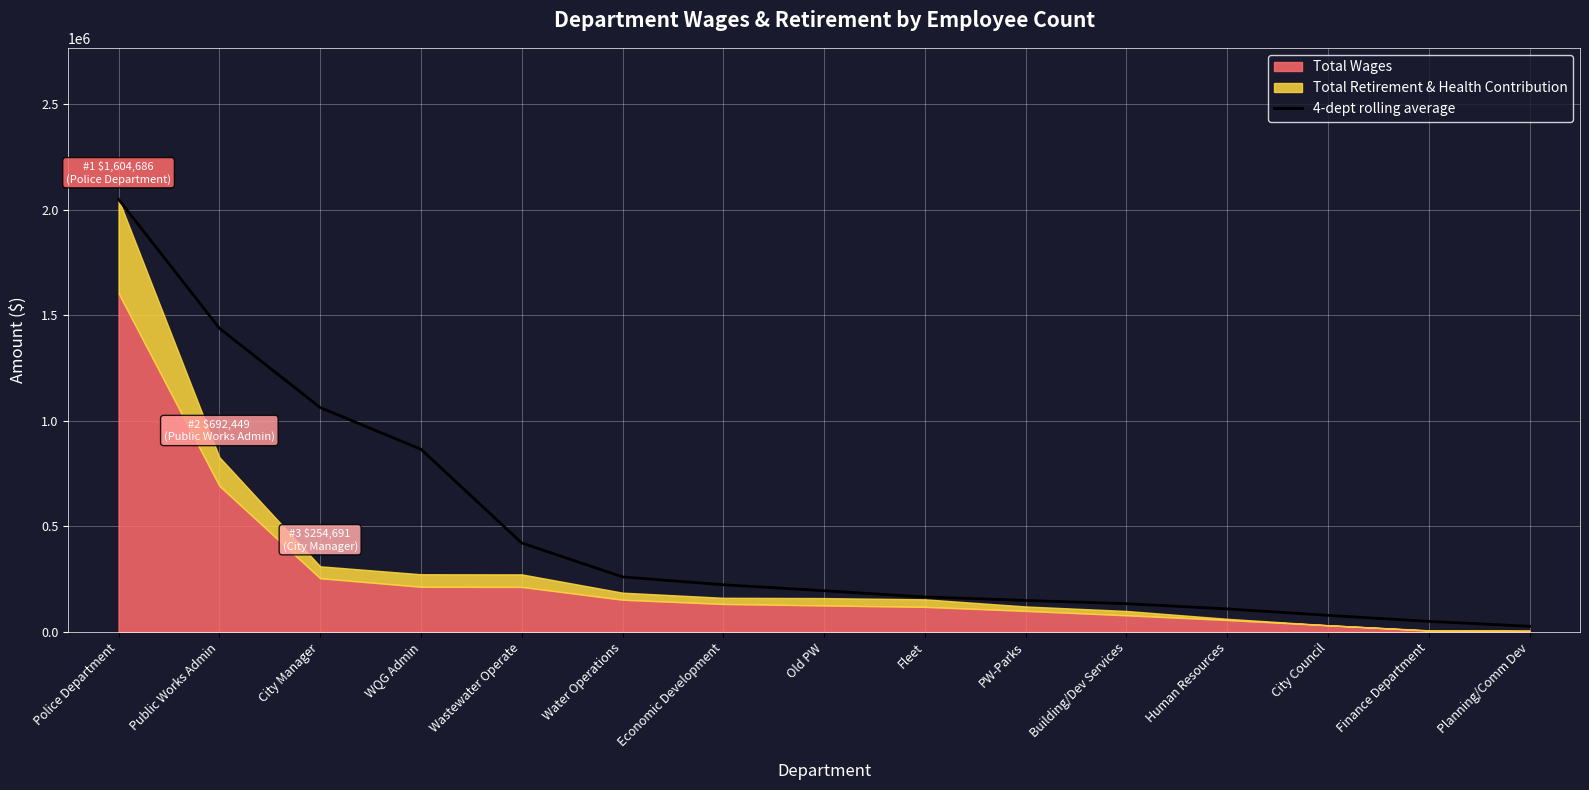

What is the smallest value displayed?

27039.5